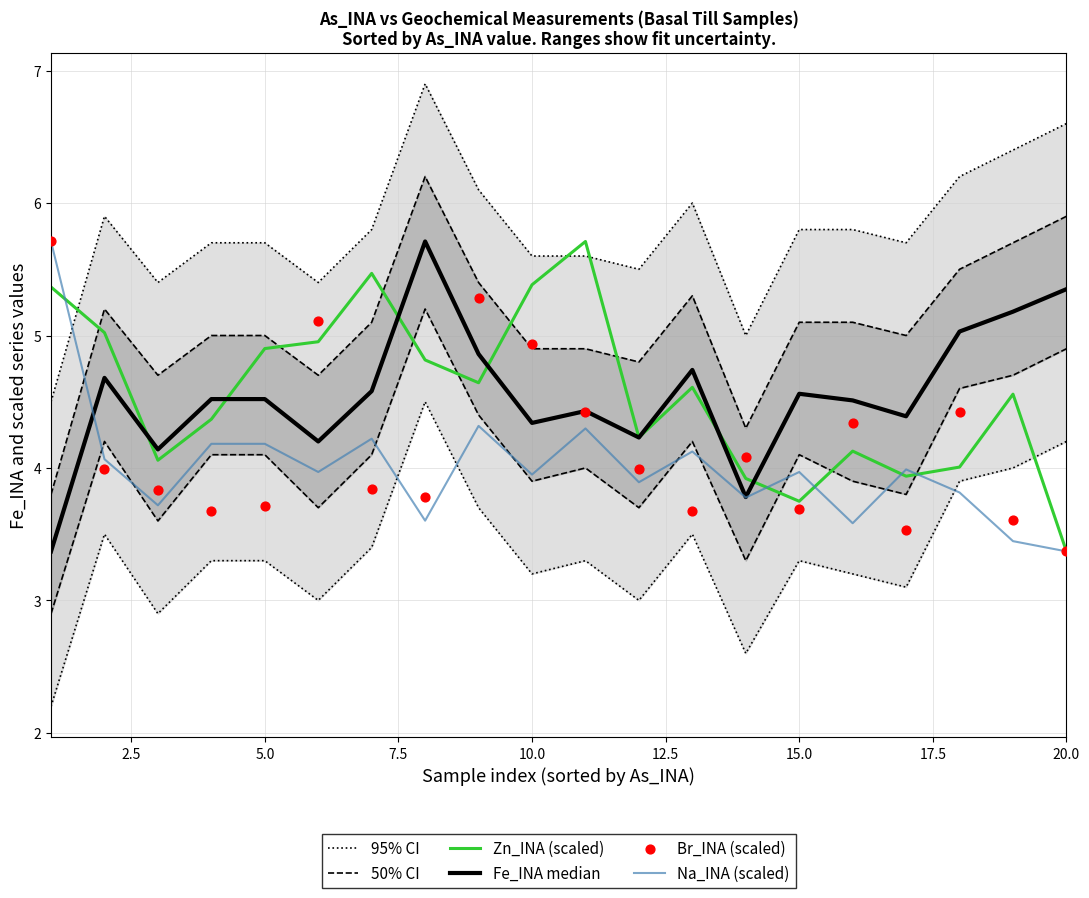

At which label does Zn_INA (scaled) reach its minimum?

20.0